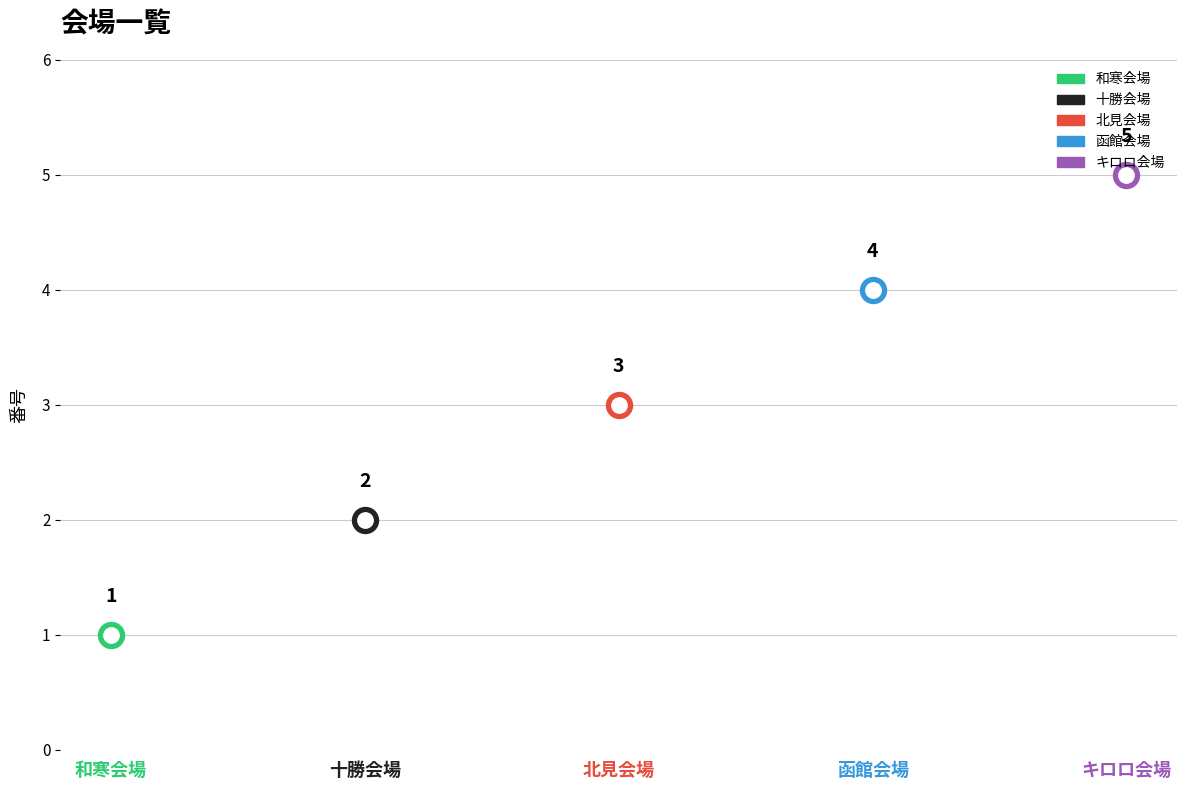

Between 十勝会場 and 北見会場, which is larger?

北見会場